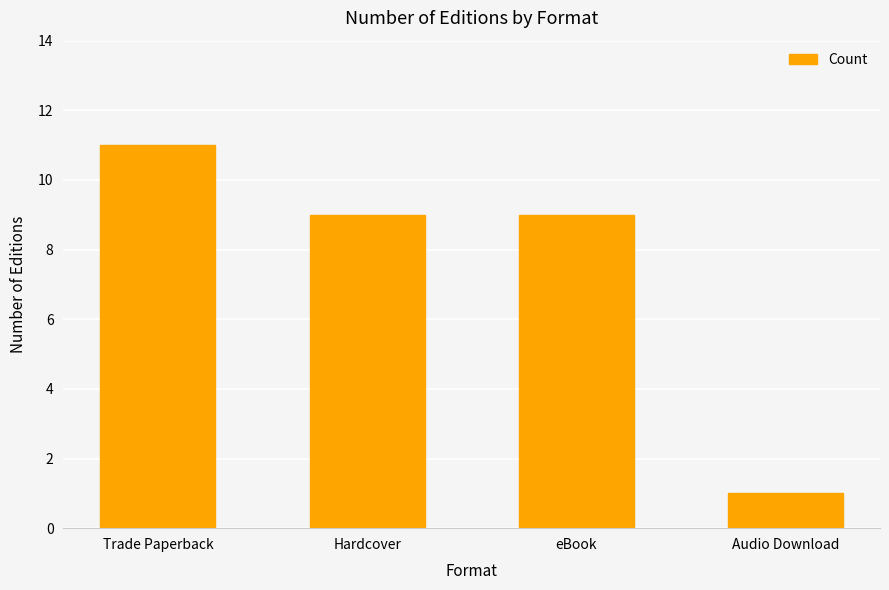

What position from the right is Trade Paperback?

4